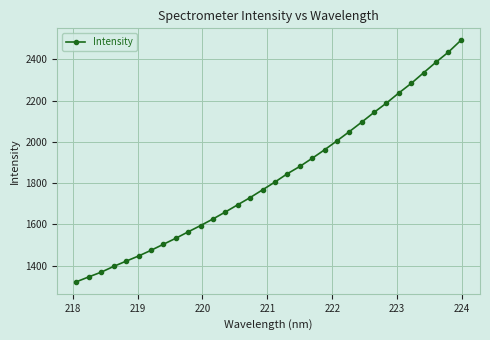

What is the smallest value displayed?

1322.5